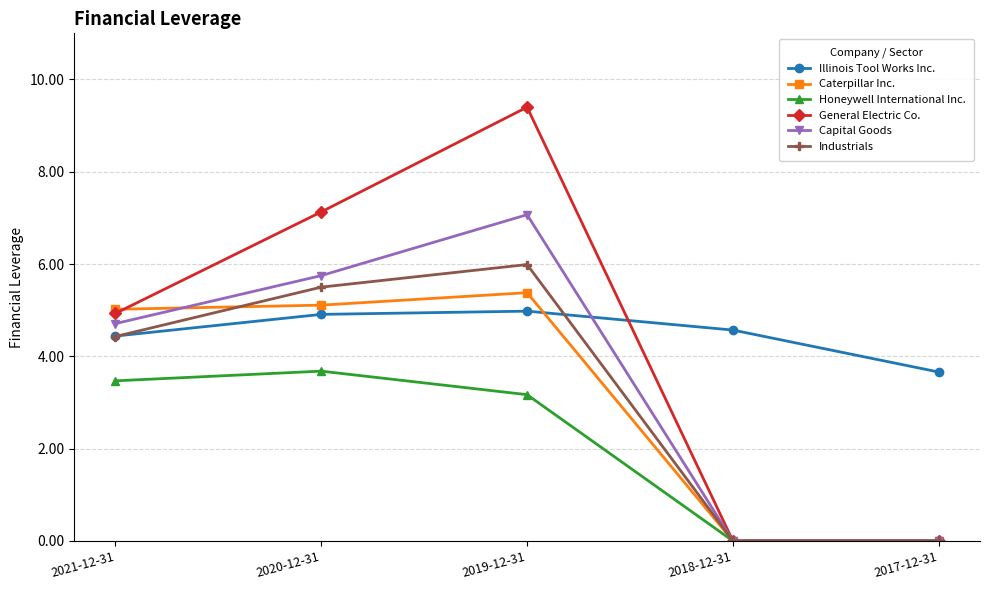

Is it true that General Electric Co. equals 7.1 at 2020-12-31?

True